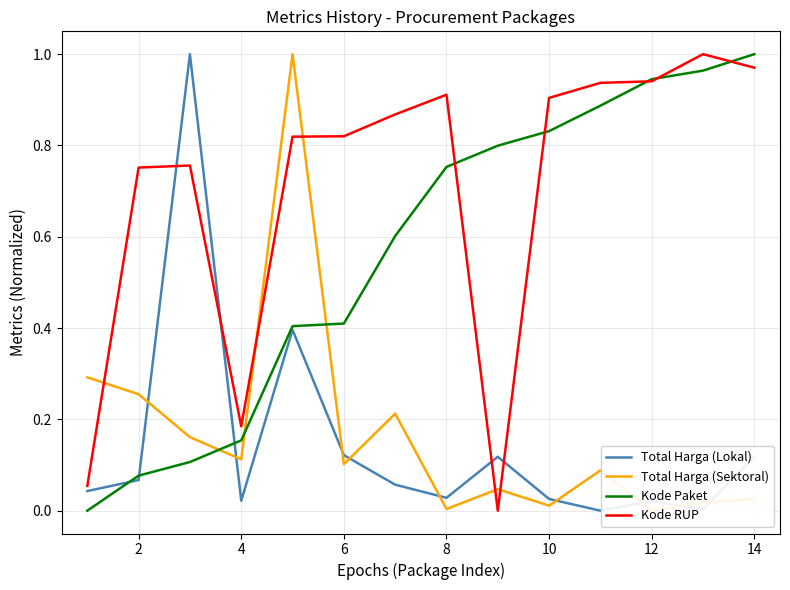

After their last crossing, which series has the higher values: Kode RUP or Total Harga (Lokal)?

Kode RUP